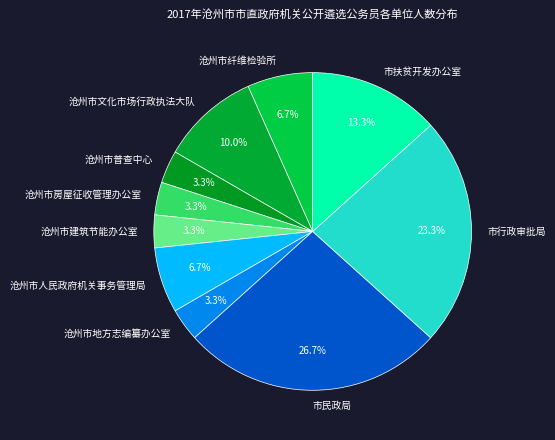

Combined, do 市民政局 and 沧州市普查中心 account for over 50%?

No